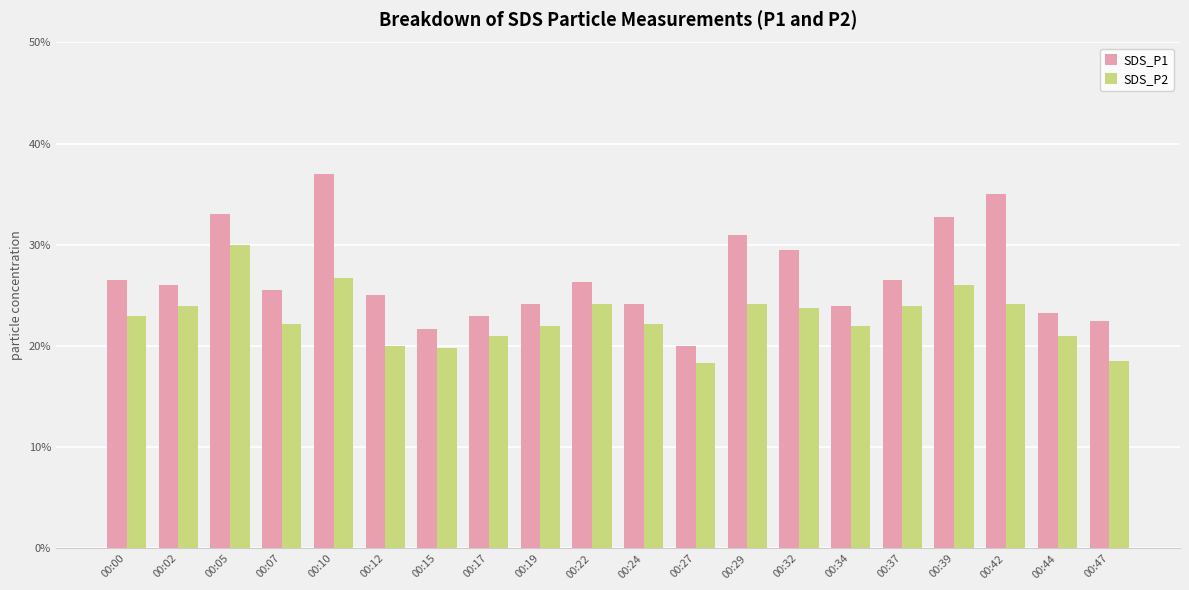

Where is SDS_P2 nearest to the value 2?

00:12